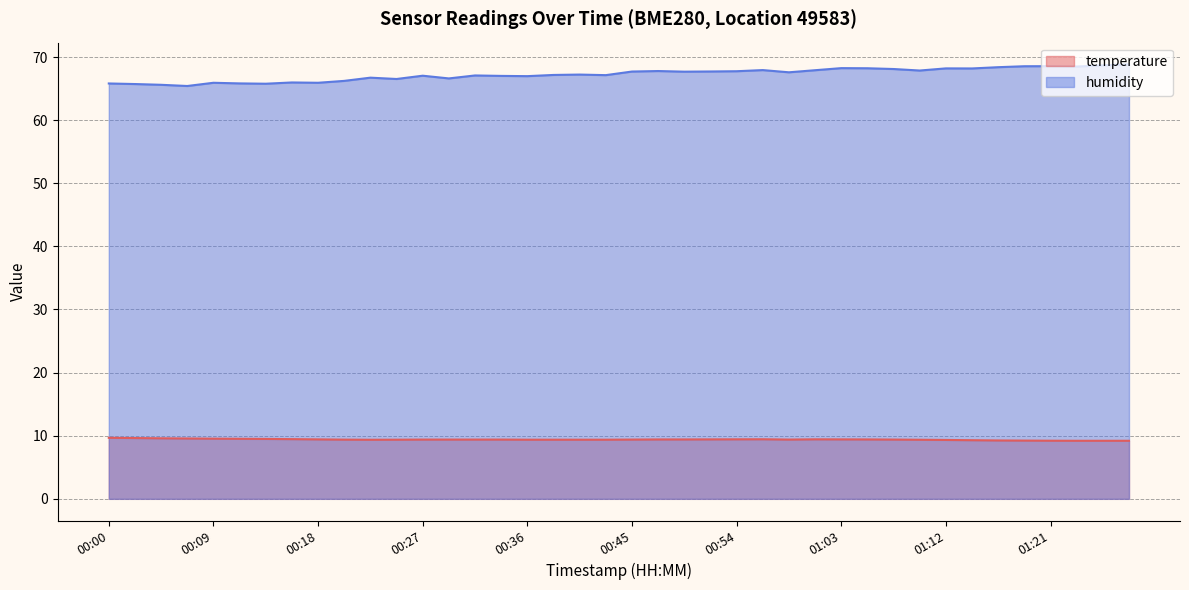

Is the value of temperature at 01:05 greater than the value of humidity at 01:21?

No